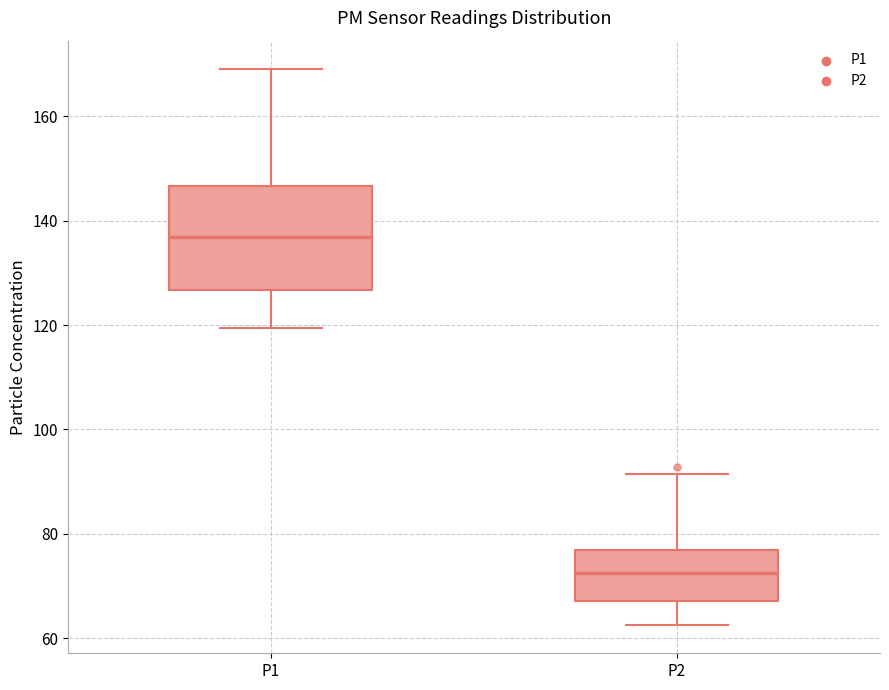

Reading left to right, transcribe this box plot: for each box, give where its median line is, the range the box spans, and where its two whiskers end, as read against the y-axis. The values are not printed on the chart, so give them approximately, as read against the axis.

P1: median 136, box 126 to 146, whiskers 120 to 170
P2: median 72, box 68 to 76, whiskers 62 to 92